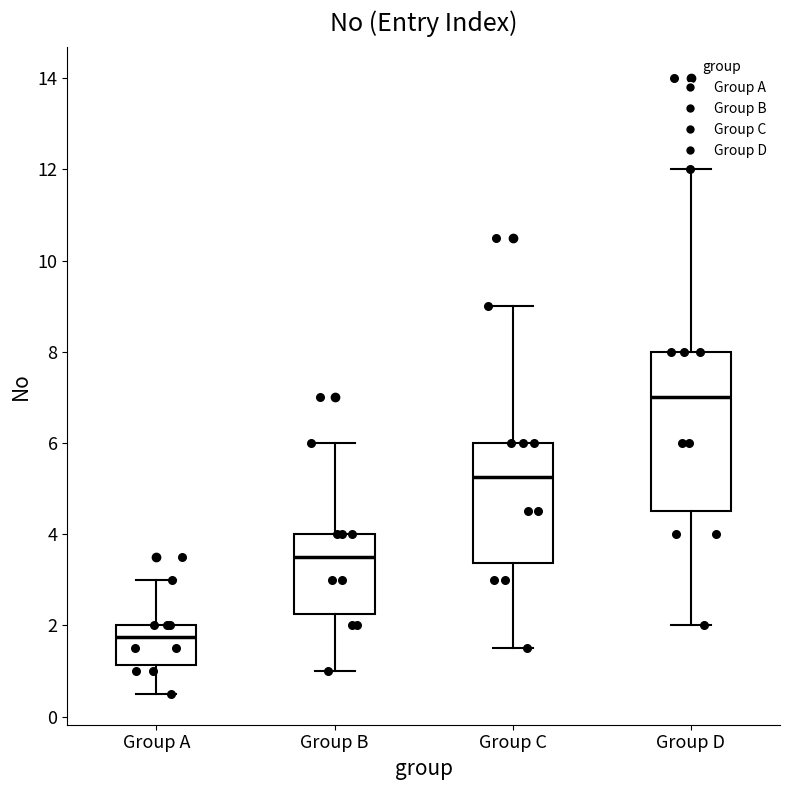

Which box's median line is the lowest?

Group A